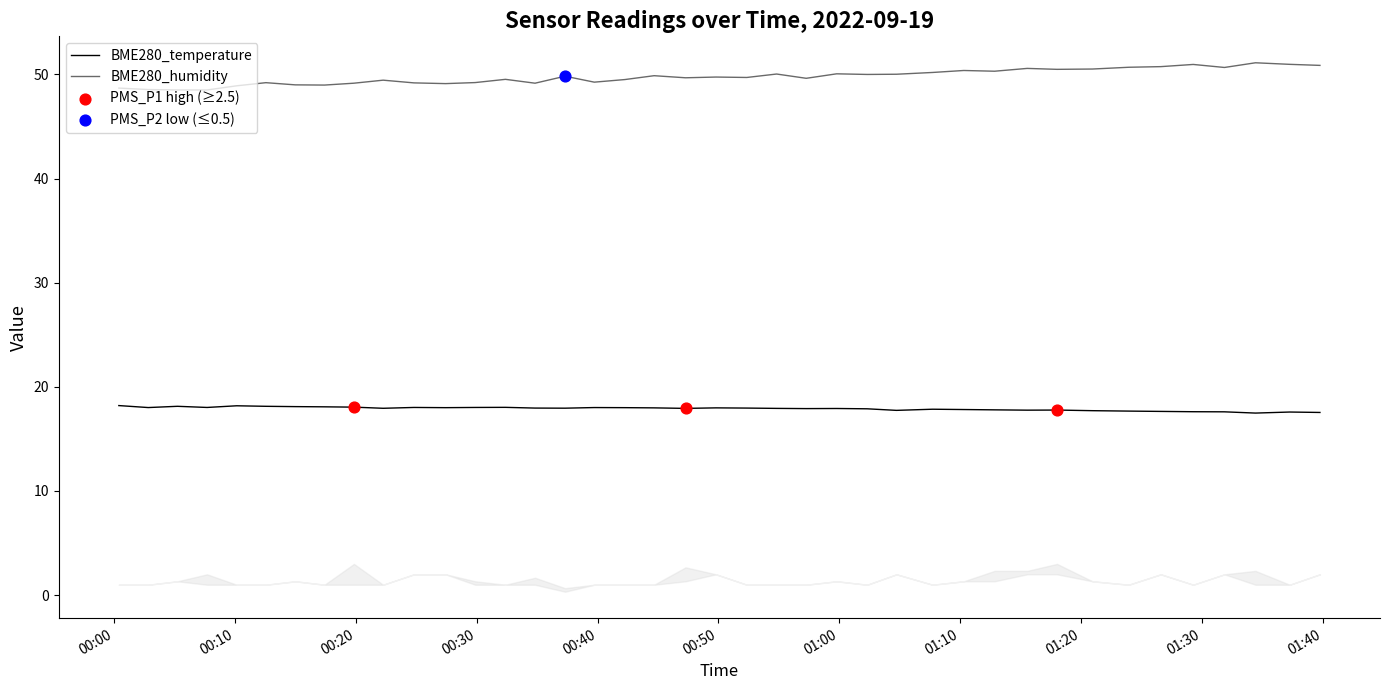

Which series has the largest total across all categories?

BME280_humidity